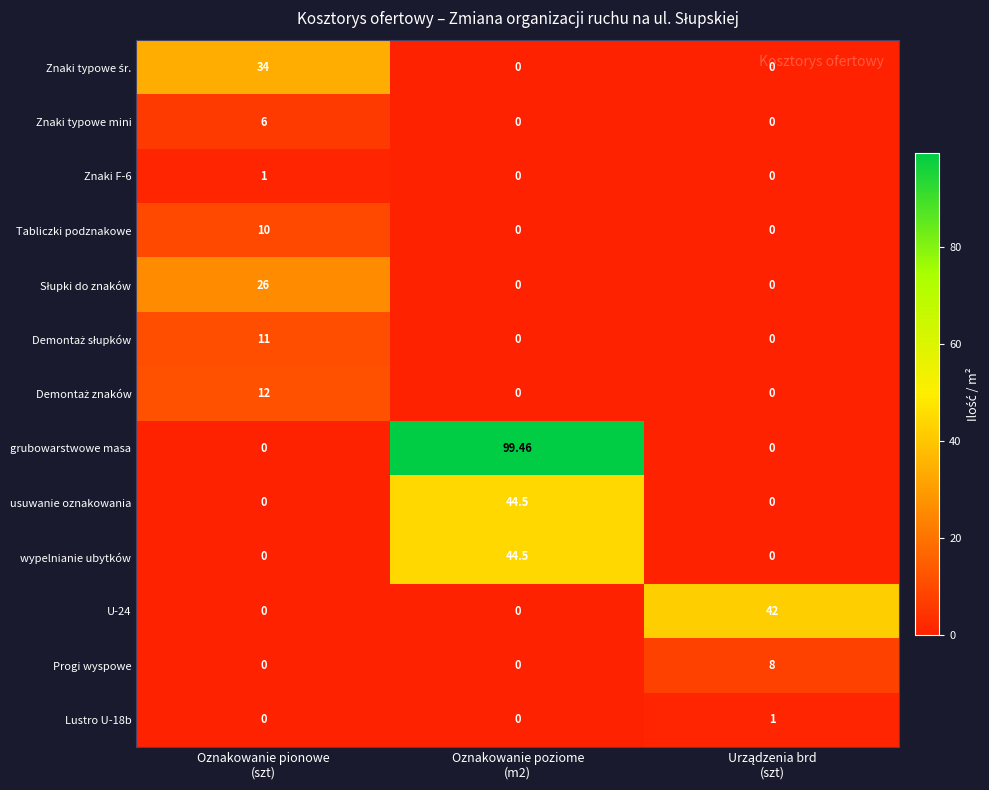

Which series has the largest range (max minus min)?

grubowarstwowe masa